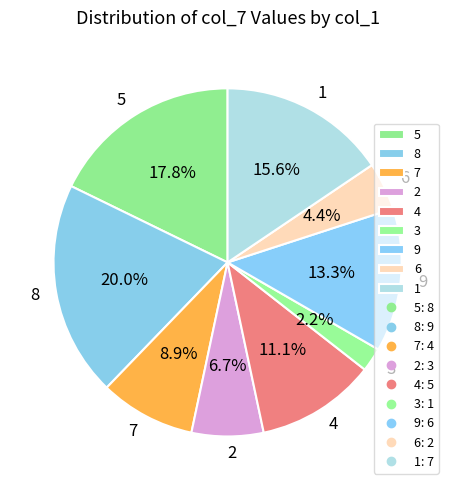

To the nearest percent, what percentage of the pie is 6?

4%